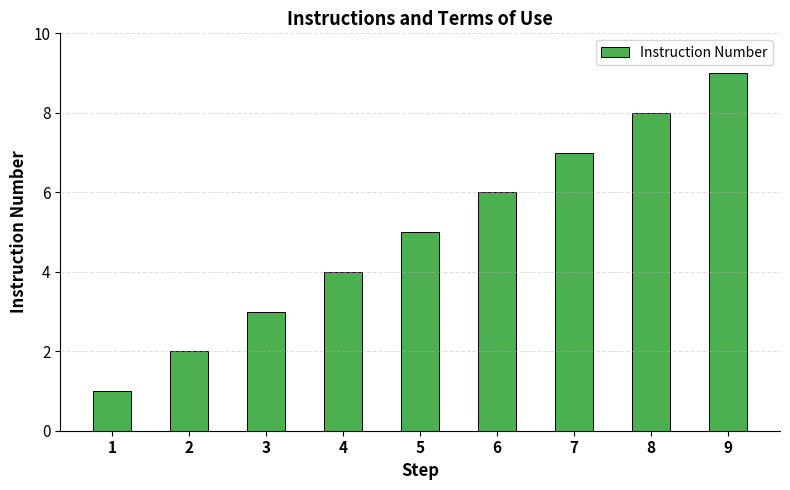

What is the difference between the second highest and second lowest values?

6